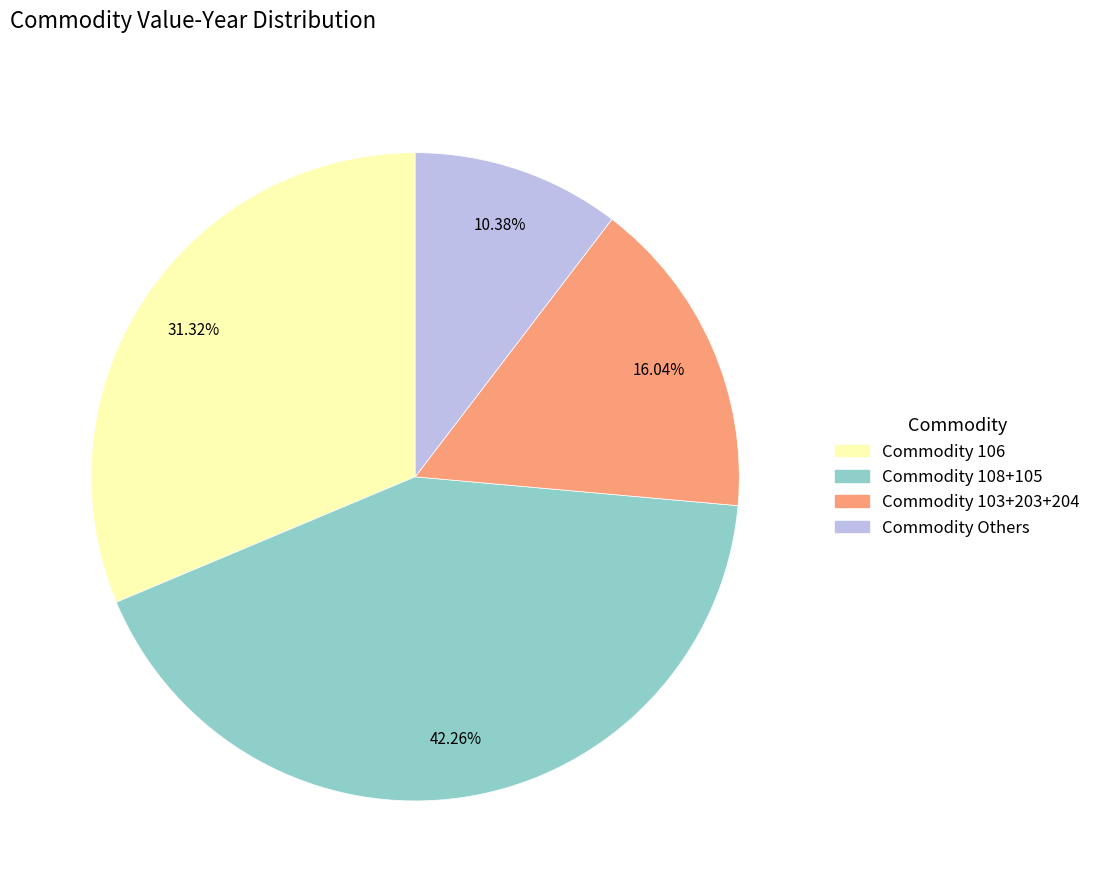

Is there any slice that represents more than half of the pie?

No